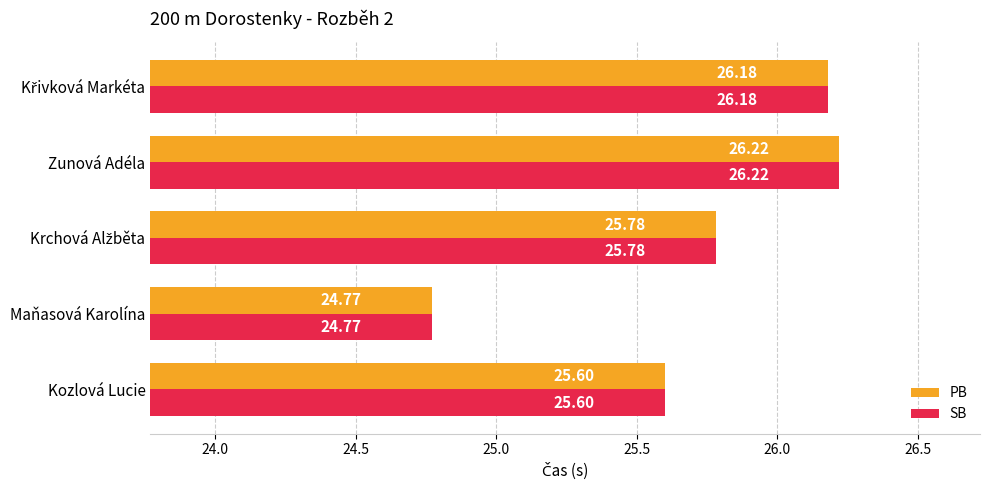

Which label corresponds to the largest value in the chart?

Zunová Adéla